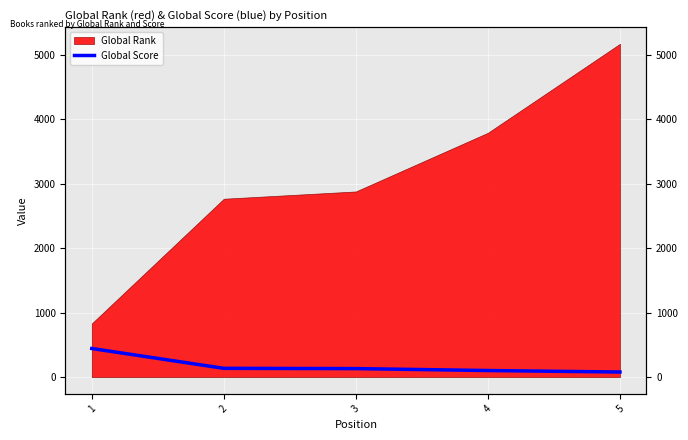

The value at 3 is 210. True or false?

False